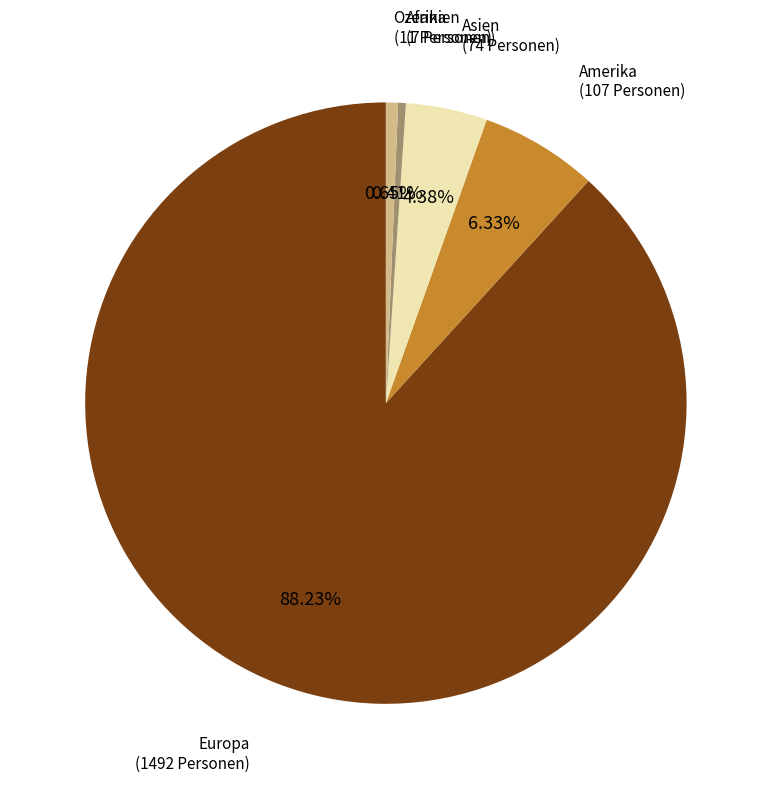

Is there a majority slice in this chart?

Yes